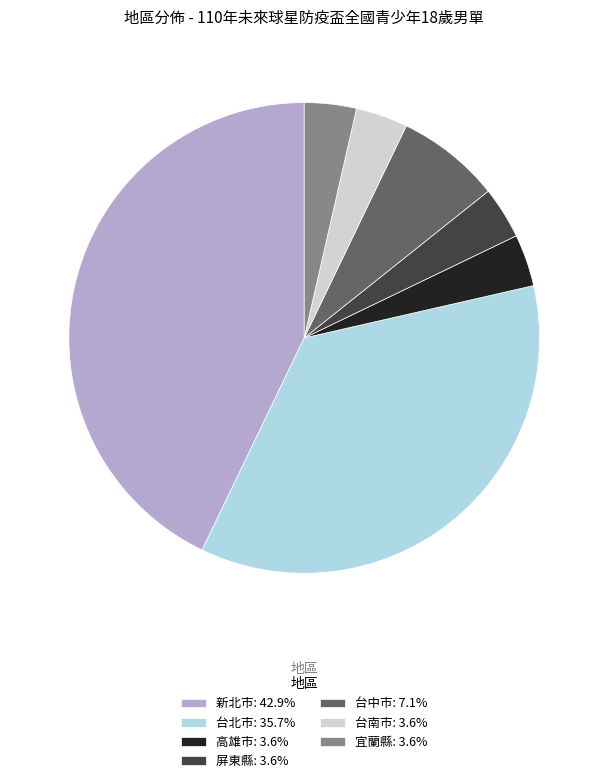

Approximately how many times larger is the value at 台南市: 3.6% compared to 屏東縣: 3.6%?

1.0